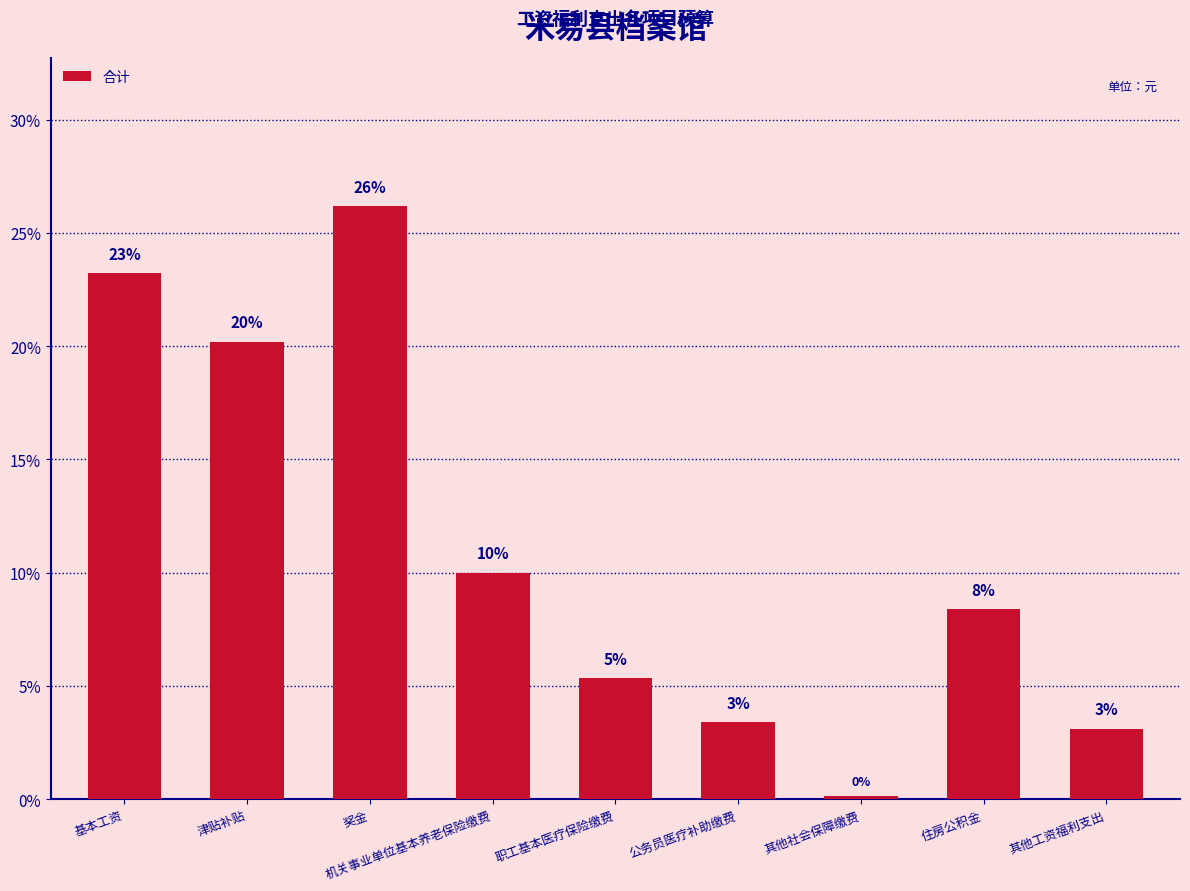

Are the bars horizontal?

No